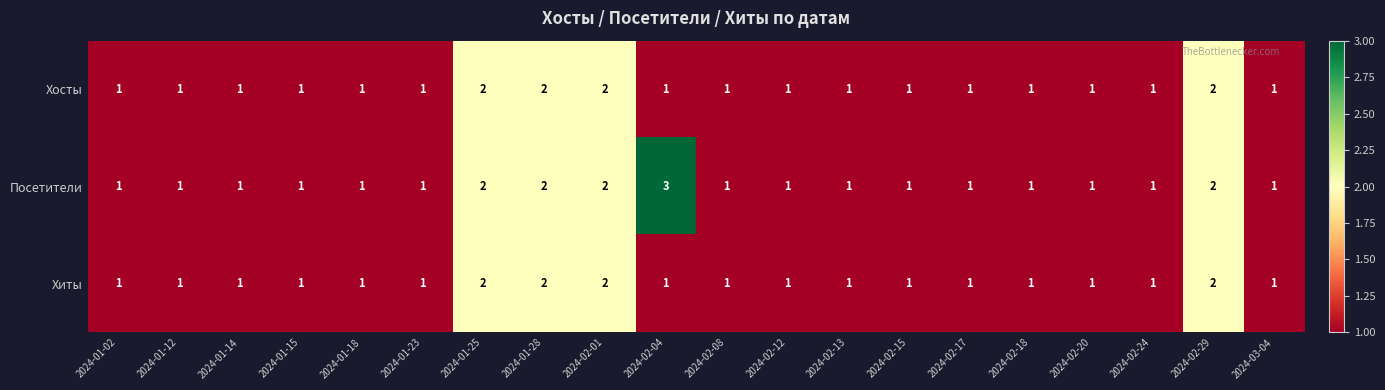

Count the Хосты values in the range 1 to 2.

20